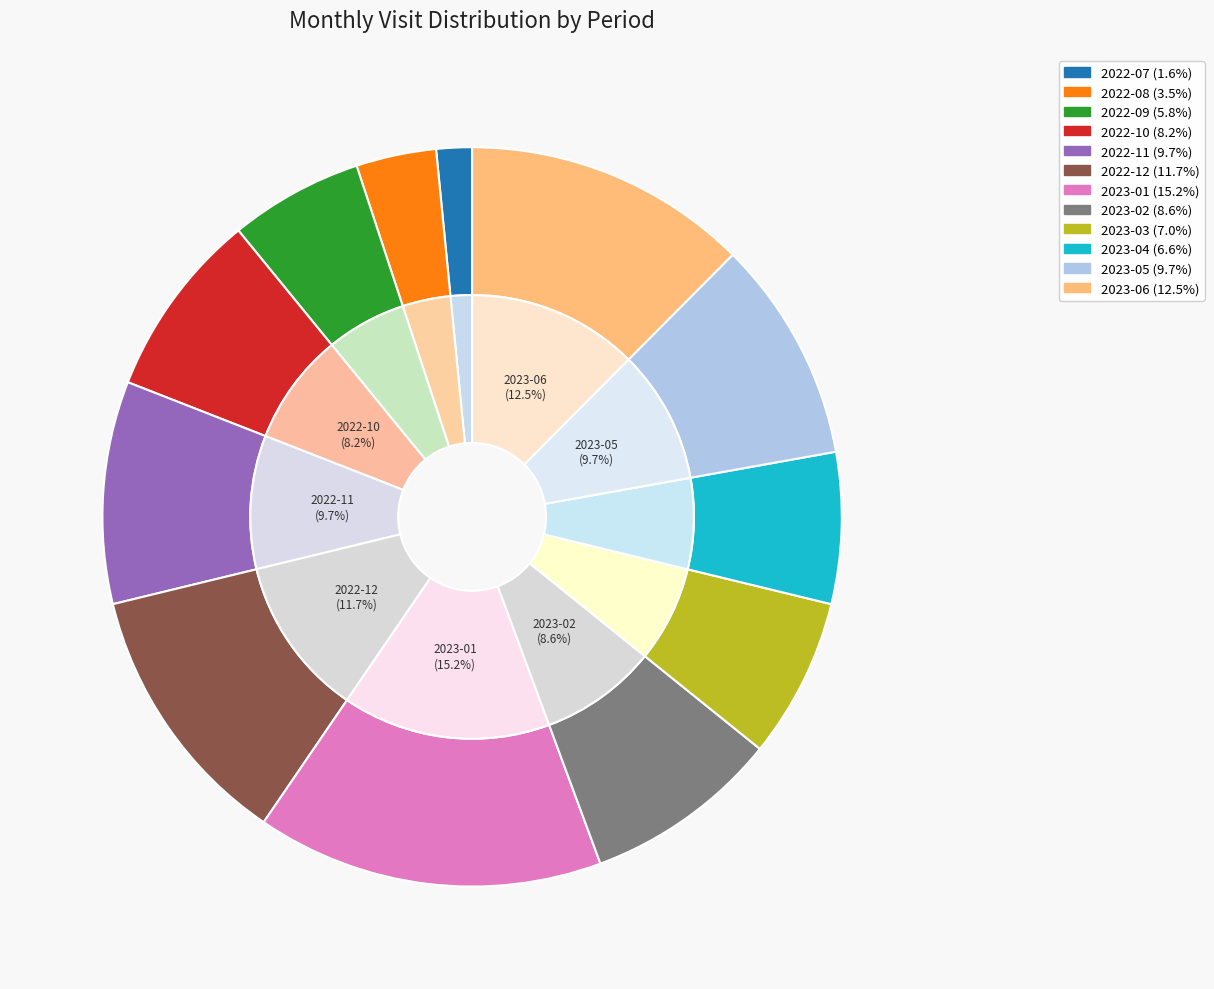

Rank the categories by value from lowest to highest.

2022-07, 2022-08, 2022-09, 2023-04, 2023-03, 2022-10, 2023-02, 2022-11, 2023-05, 2022-12, 2023-06, 2023-01